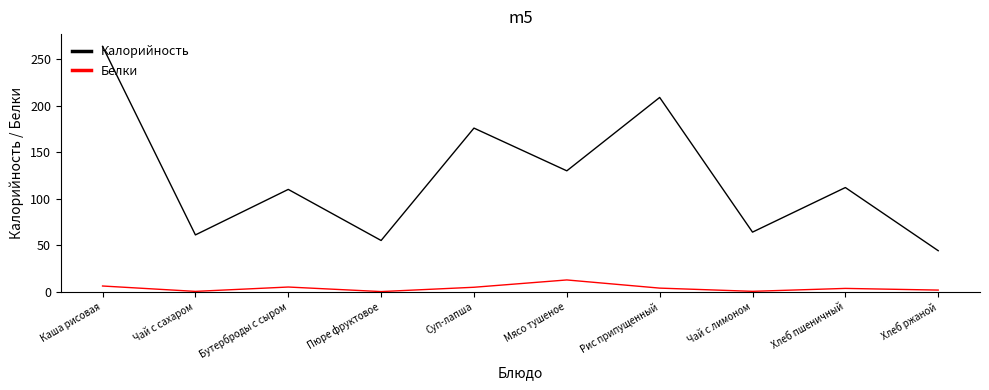

What position from the left is Мясо тушеное?

6